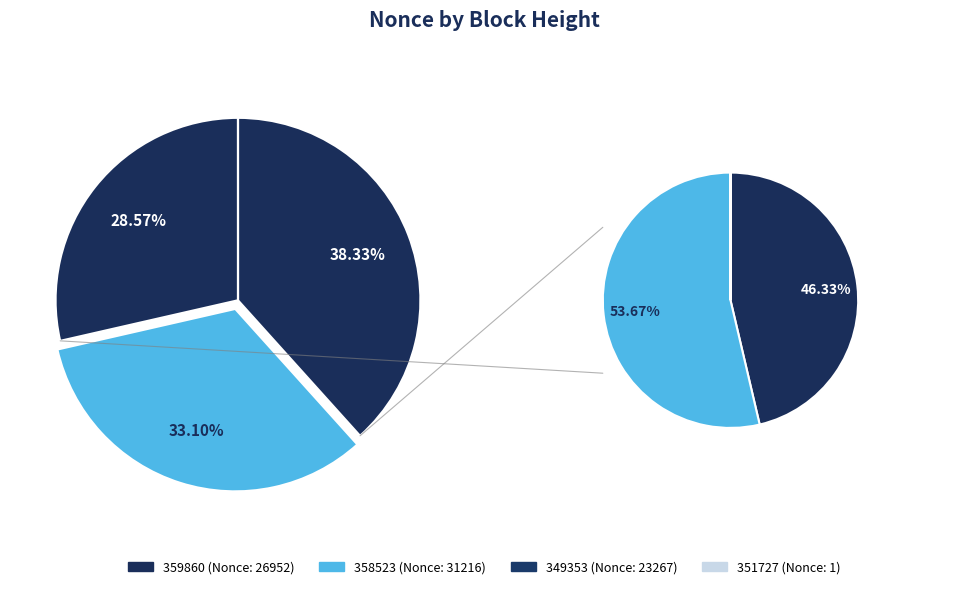

To the nearest percent, what is the difference between the largest and smallest slice percentages?

38%